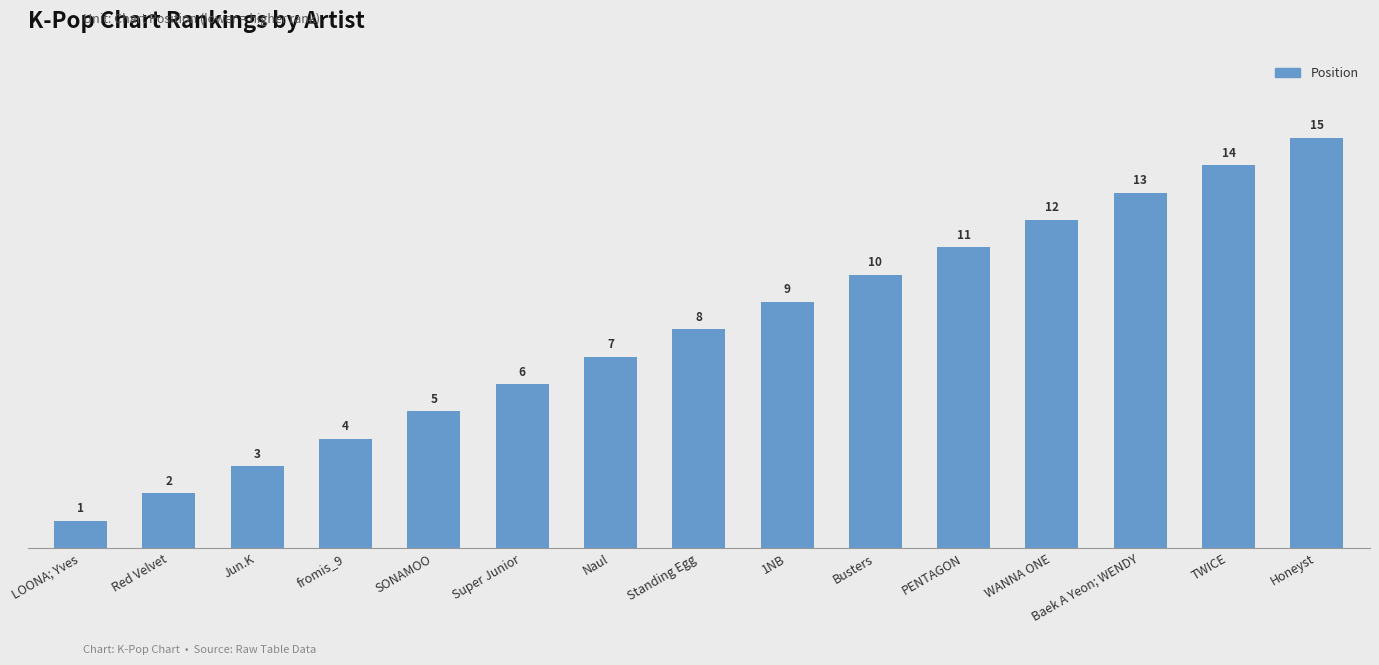

Reading left to right, extract all data points from this chart.

LOONA; Yves=1	Red Velvet=2	Jun.K=3	fromis_9=4	SONAMOO=5	Super Junior=6	Naul=7	Standing Egg=8	1NB=9	Busters=10	PENTAGON=11	WANNA ONE=12	Baek A Yeon; WENDY=13	TWICE=14	Honeyst=15